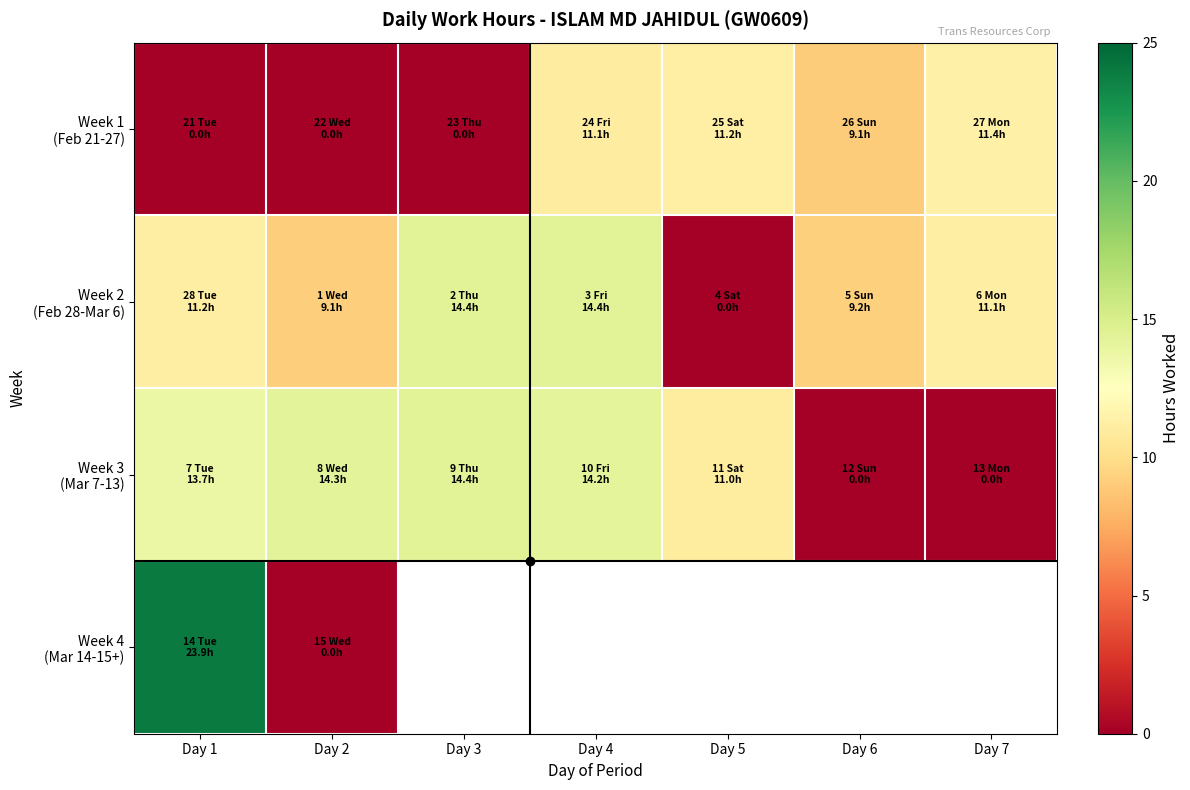

How many categories are shown in the chart?

7